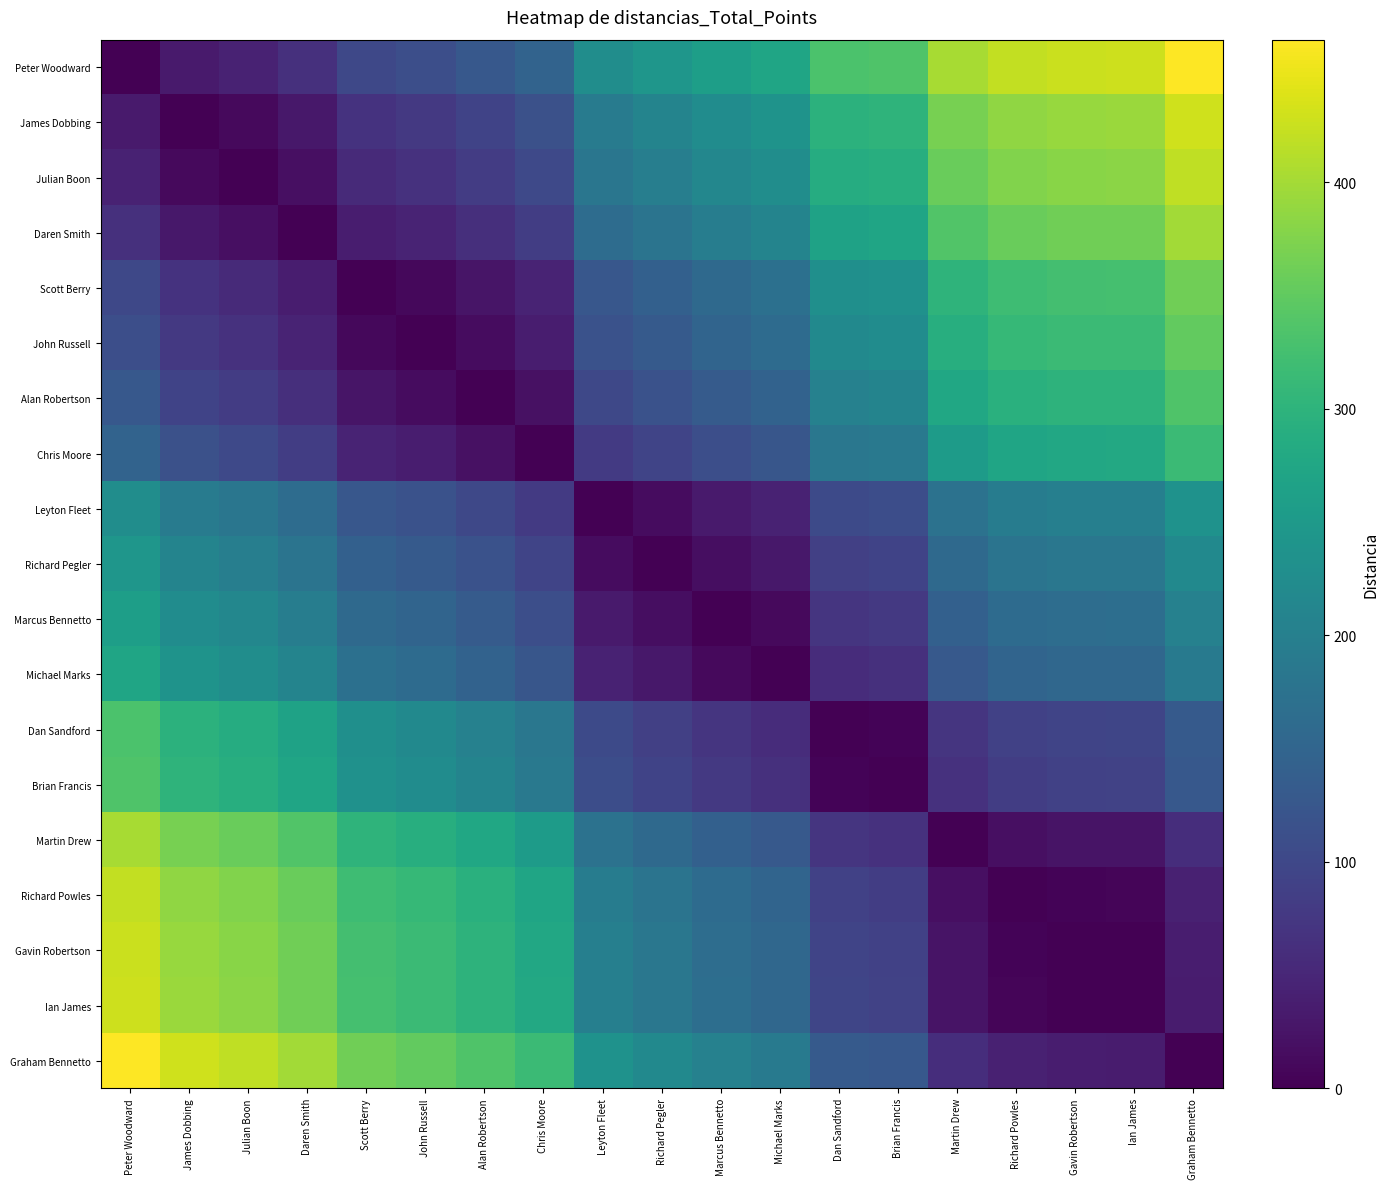

At which category is the sum across all series the highest?

Peter Woodward